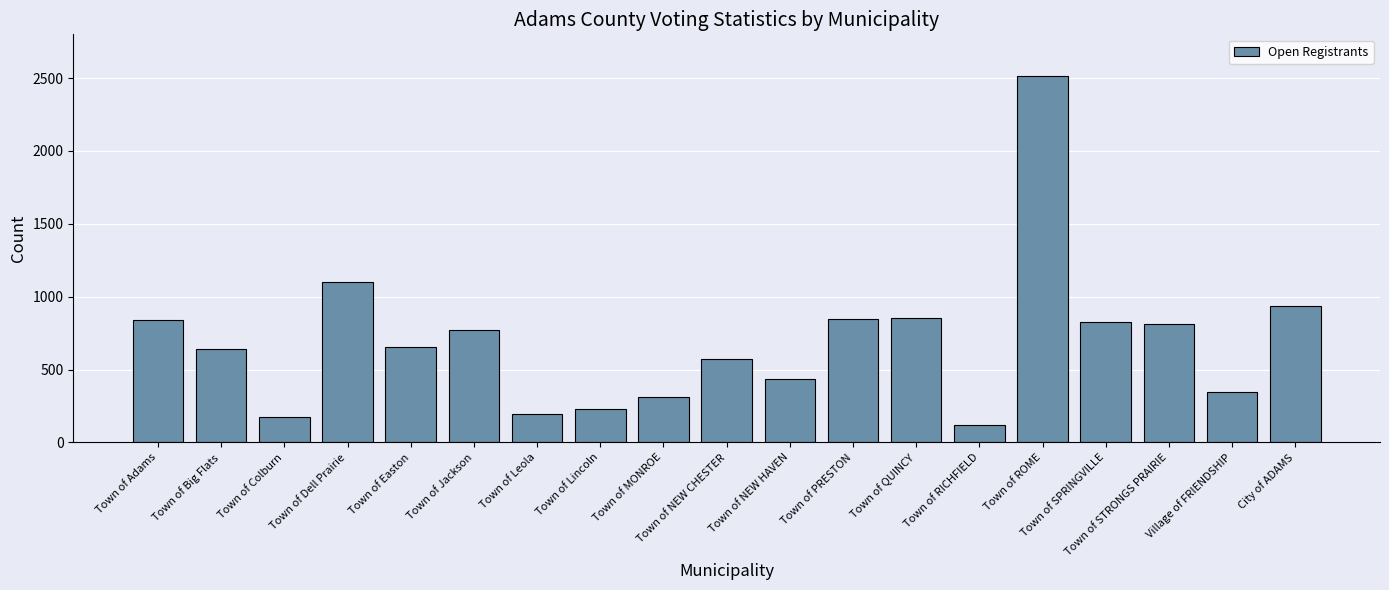

How many bars are there in total?

19